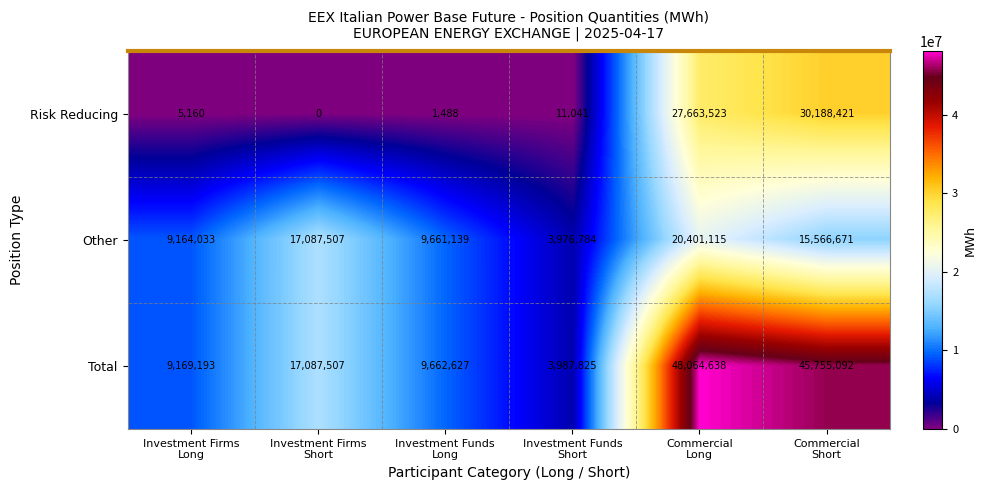

What is the difference between the maximum and minimum values in the Risk Reducing series?

30188421